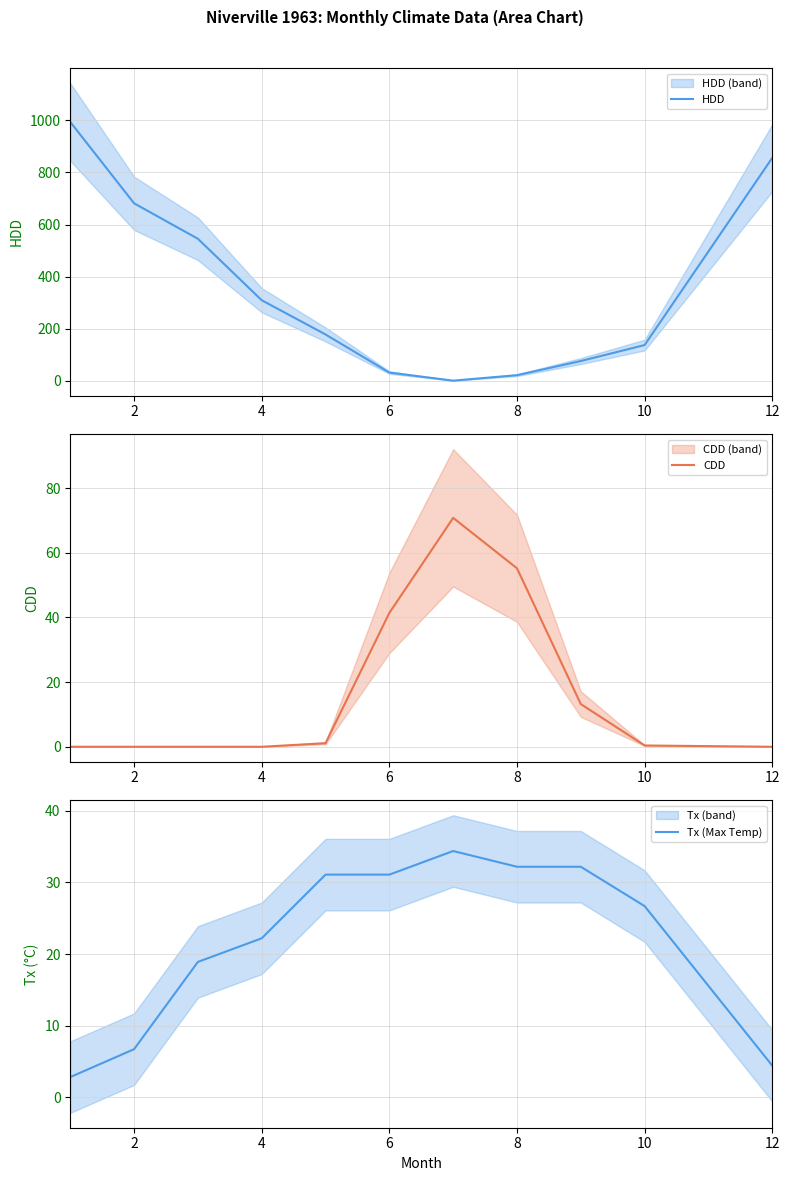

What is the maximum value for HDD?

993.7